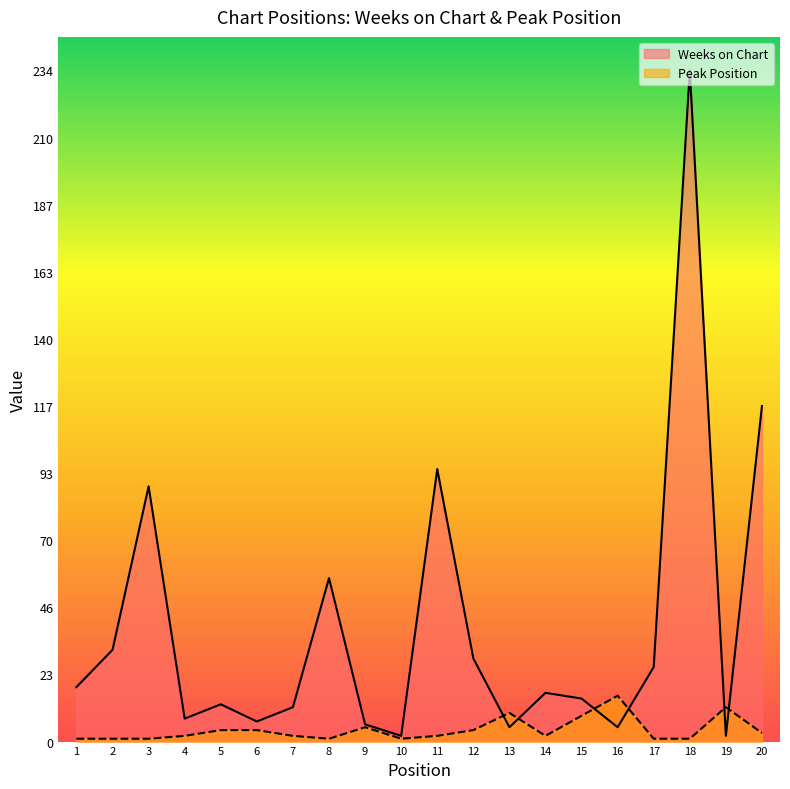

Where do Weeks on Chart and Peak Position first cross each other?

12 and 13